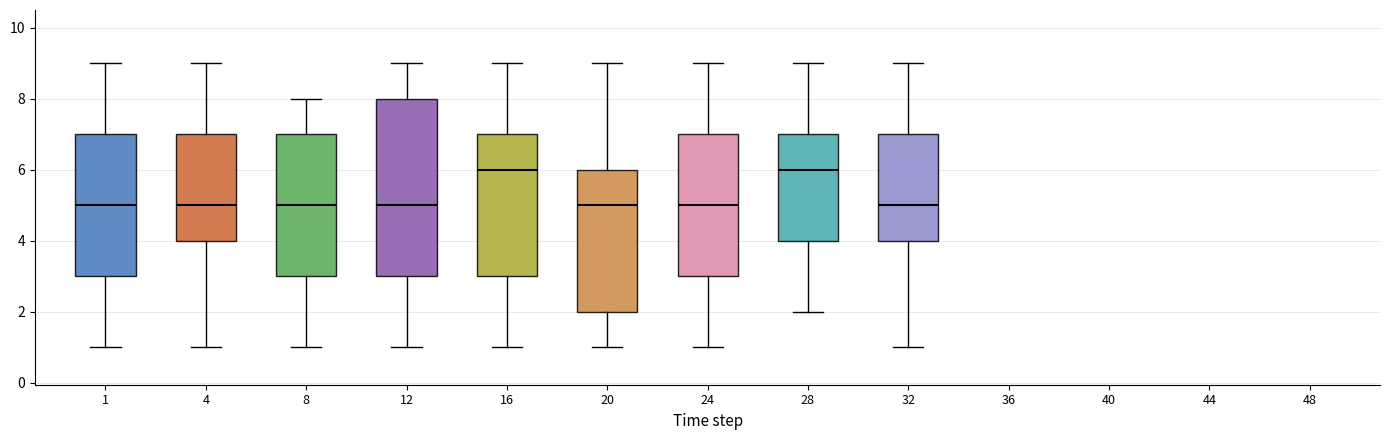

Comparing the boxes themselves (not the whiskers), which one is the tallest?

12